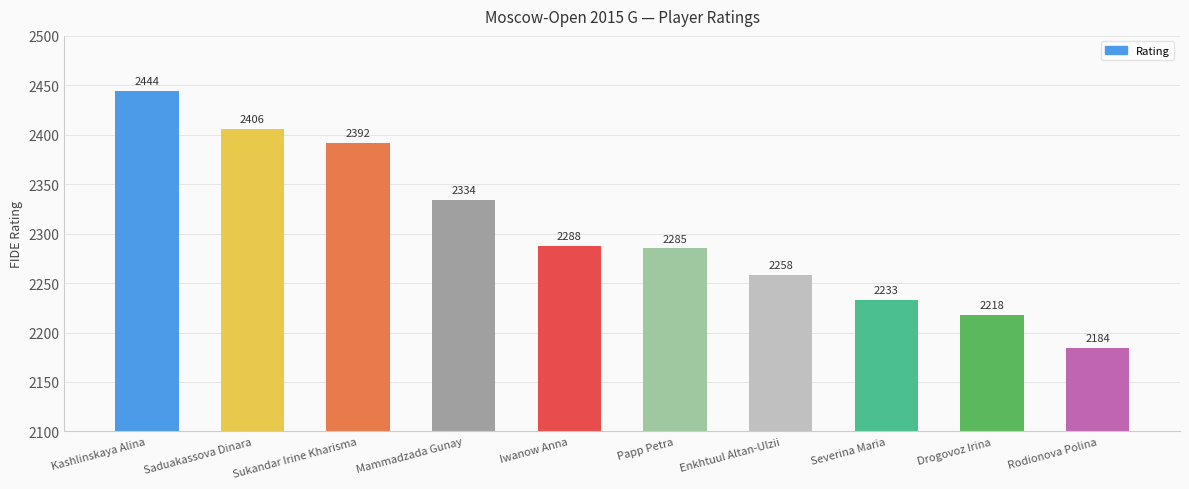

At which label is the value closest to 2314?

Mammadzada Gunay